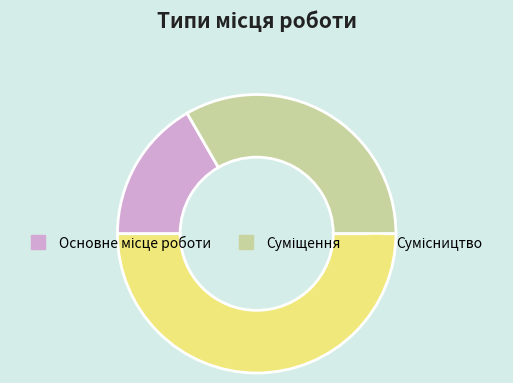

Is it true that Основне місце роботи is 28% of the pie?

False